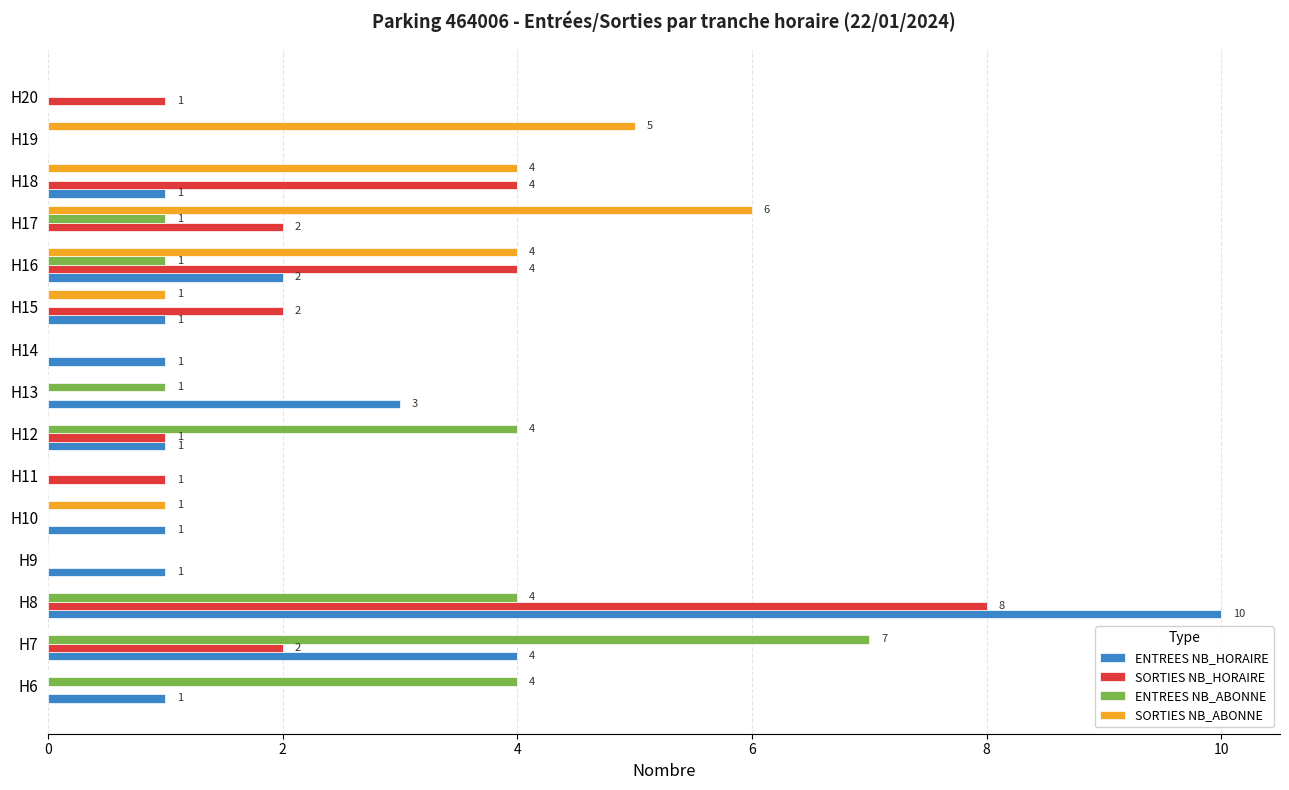

Which series has the largest total across all categories?

ENTREES NB_HORAIRE